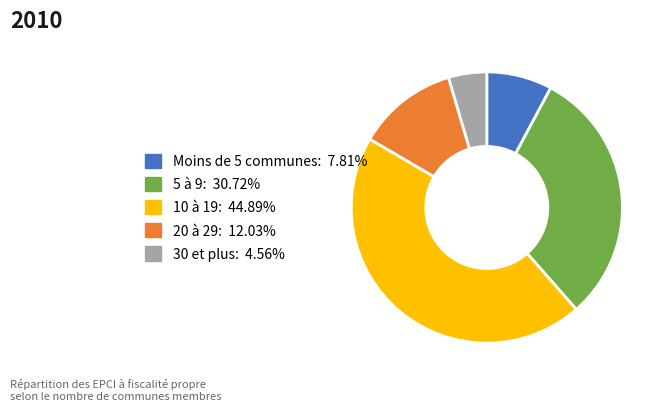

Is Moins de 5 communes: 7.81% the majority of the pie?

No